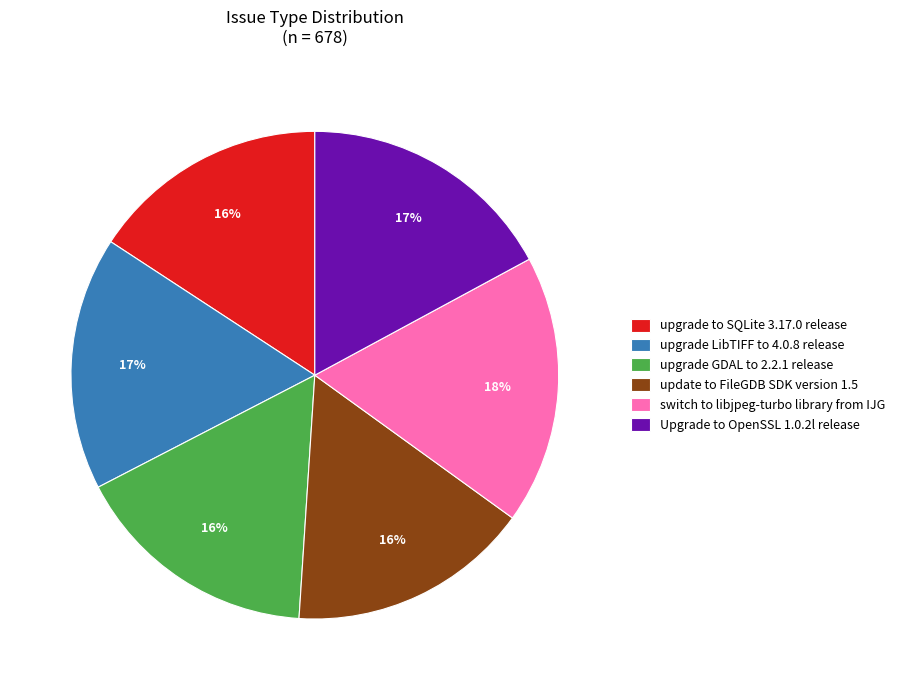

Does update to FileGDB SDK version 1.5 represent more than half of the total?

No